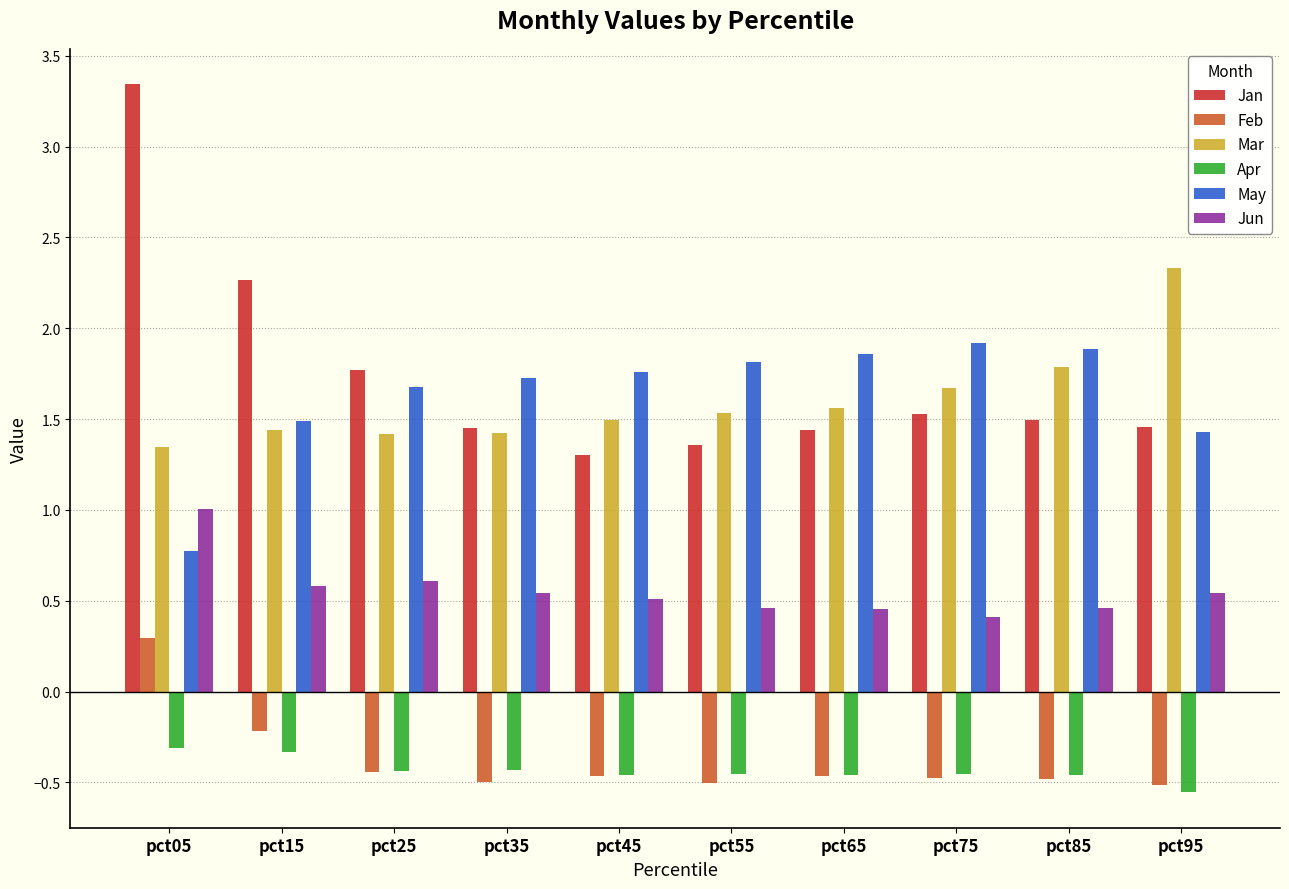

The value of May at pct05 is 0.2. True or false?

False